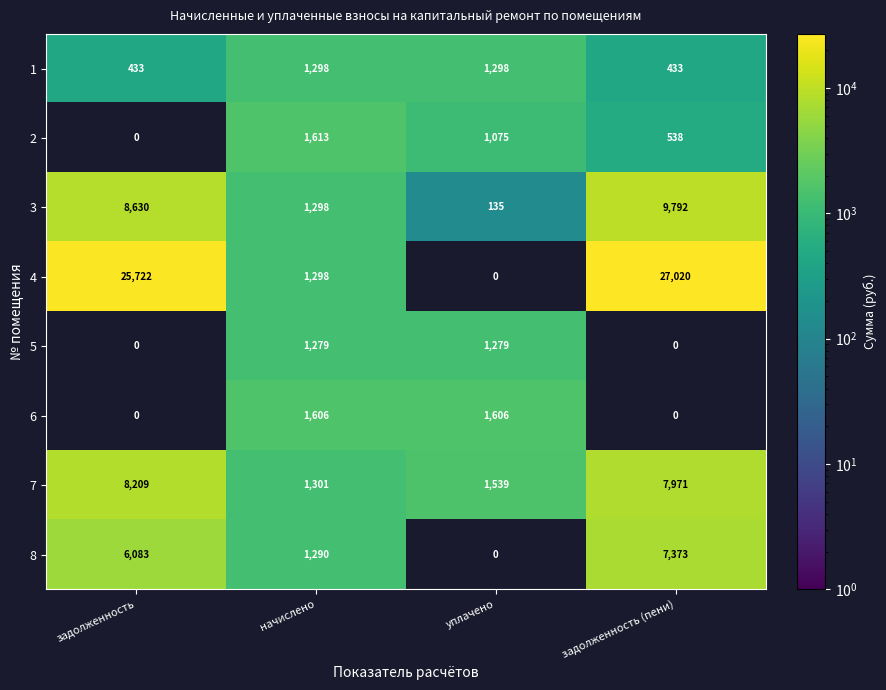

Which has a higher value, задолженность (пени) or уплачено?

уплачено